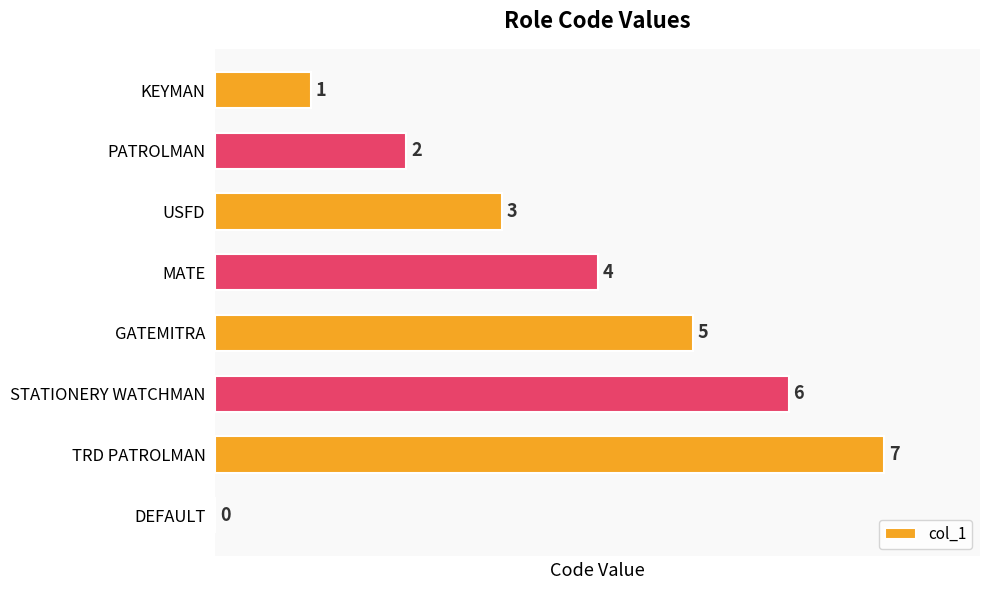

The chart shows a value of 1 at KEYMAN. True or false?

True